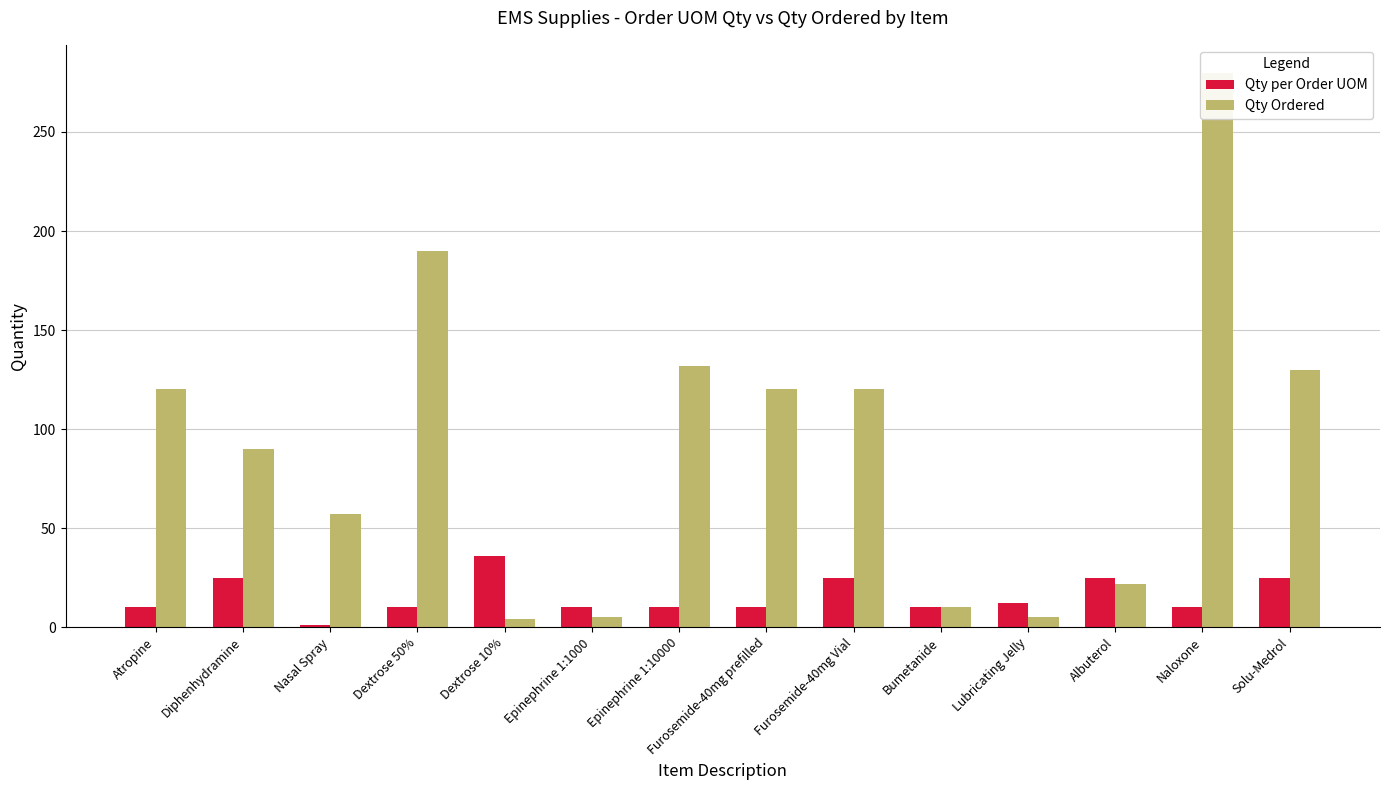

What is the sum of the Qty Ordered values at Lubricating Jelly and Dextrose 10%?

9